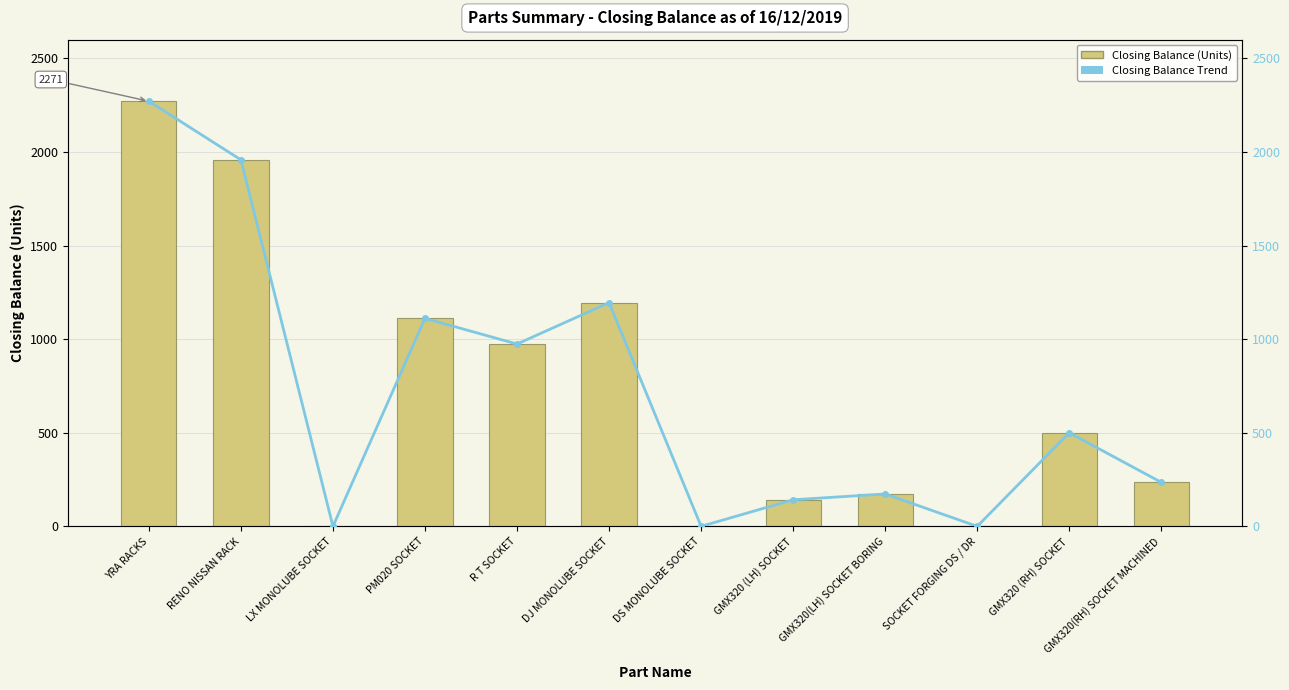

Does the chart contain stacked bars?

No